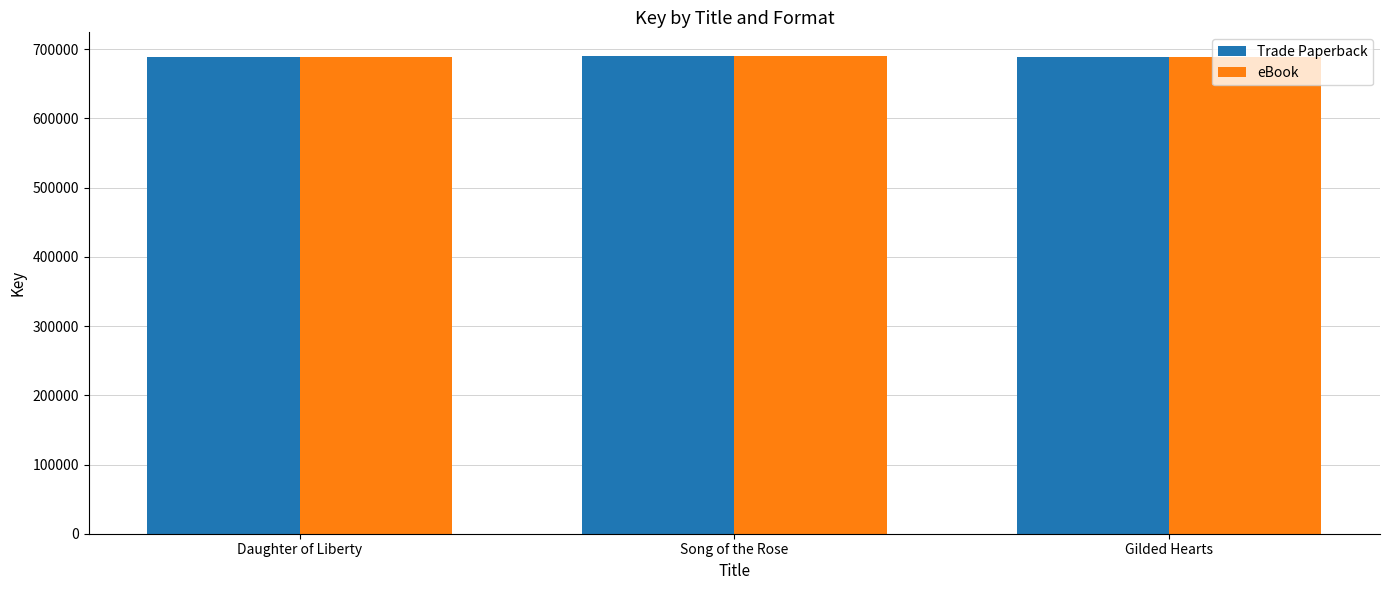

What is the average value of the Trade Paperback series?

689255